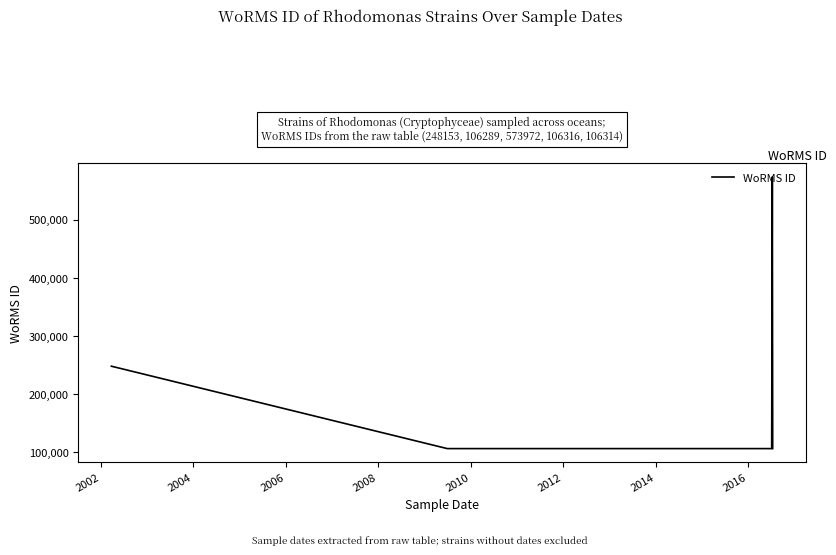

What is the label of the 13th point from the right?

2016